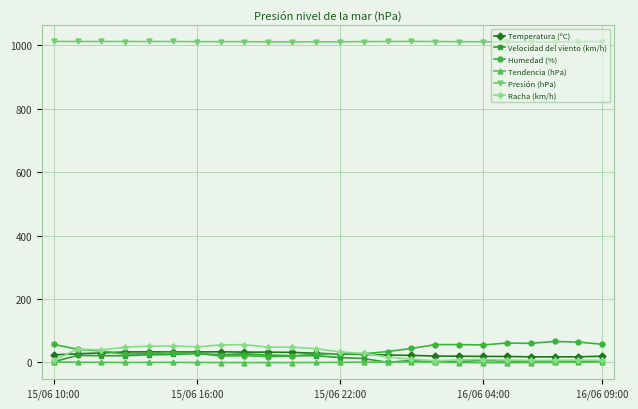

What is the value of the Presión (hPa) point at the 1st from the left?

1012.5